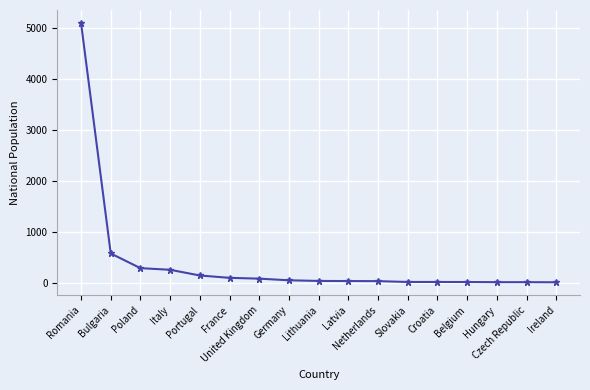

What is the difference between the second highest and minimum values?

565